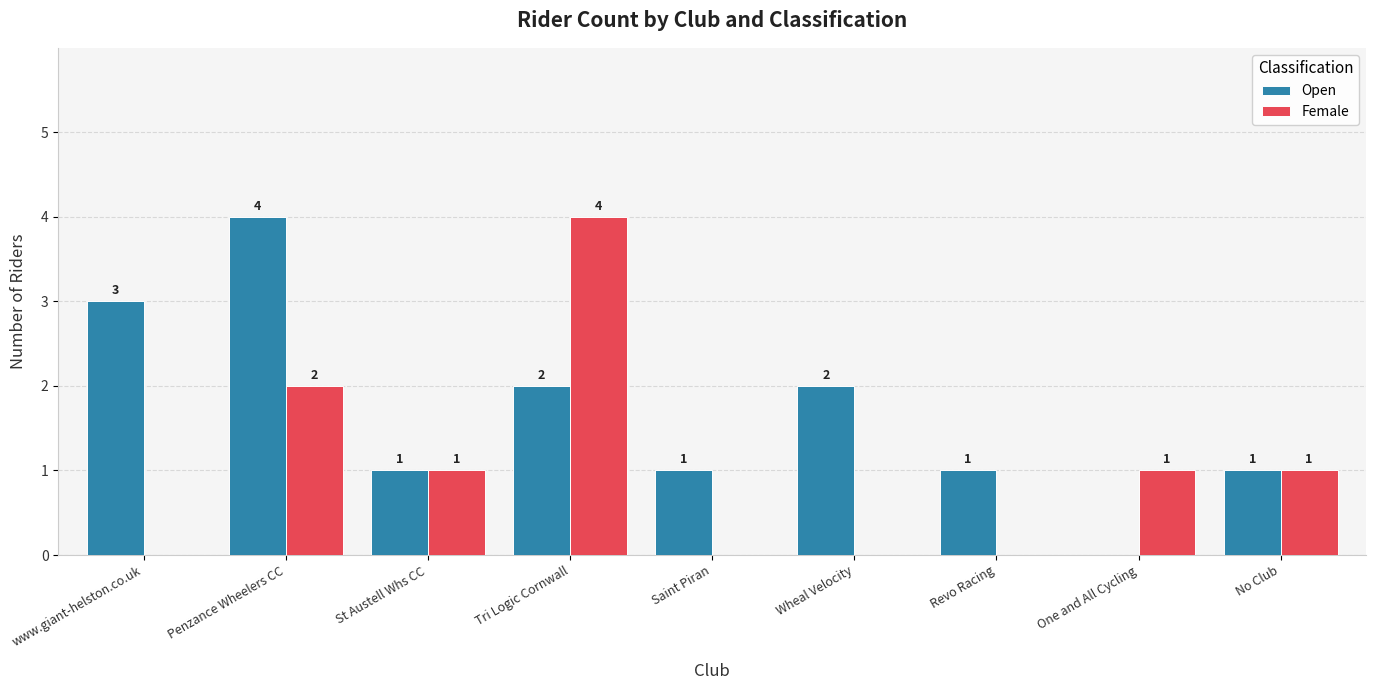

What is the sum of all Female values?

9